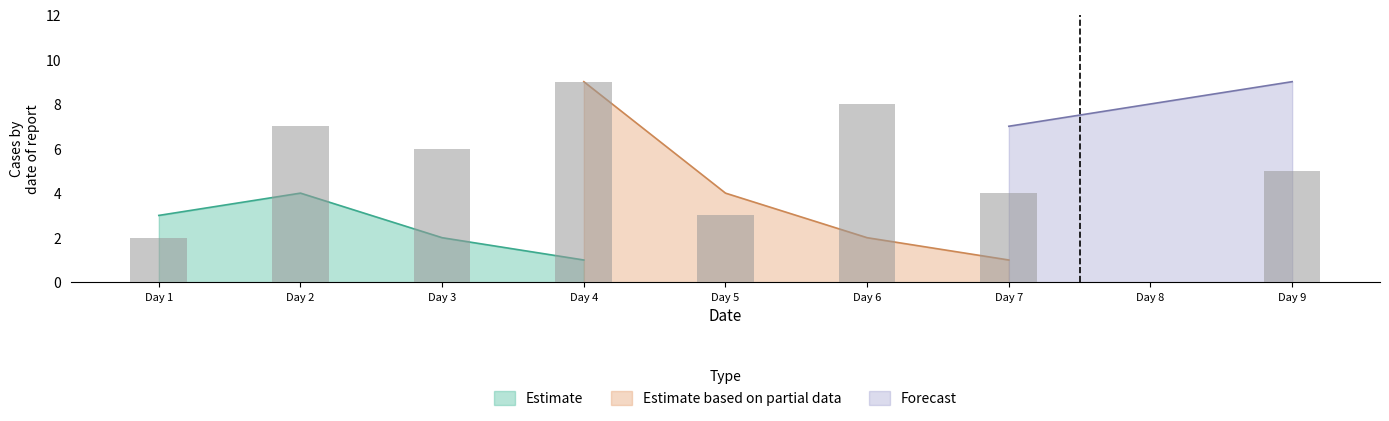

What is the maximum value for Forecast?

9